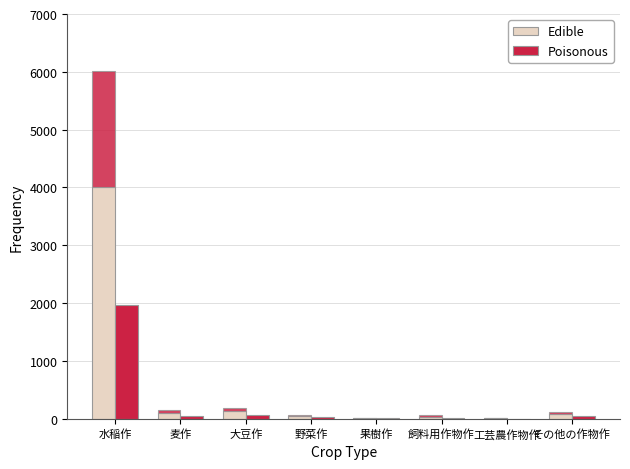

What is the sum of all Edible values?

4423